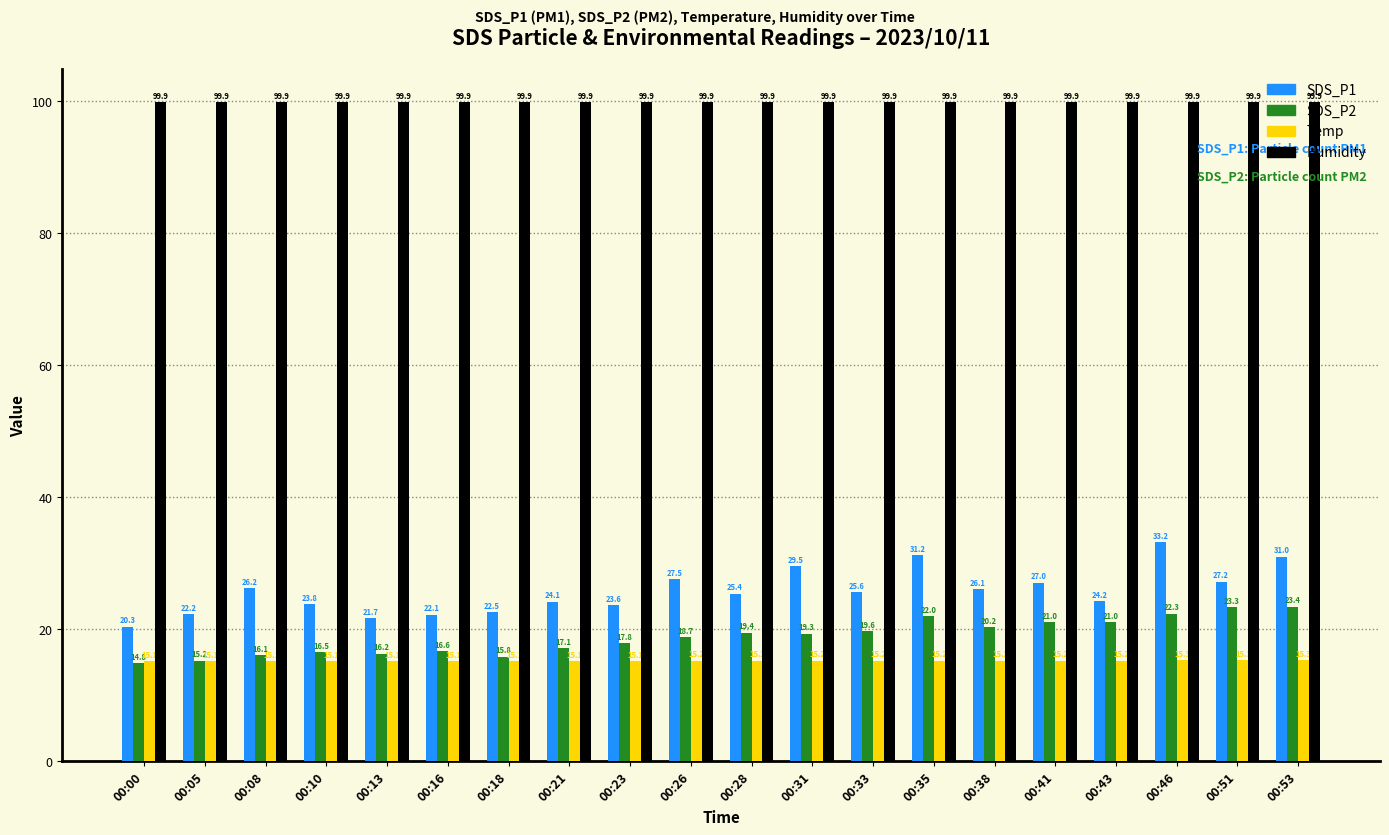

Which series has the largest range (max minus min)?

SDS_P1